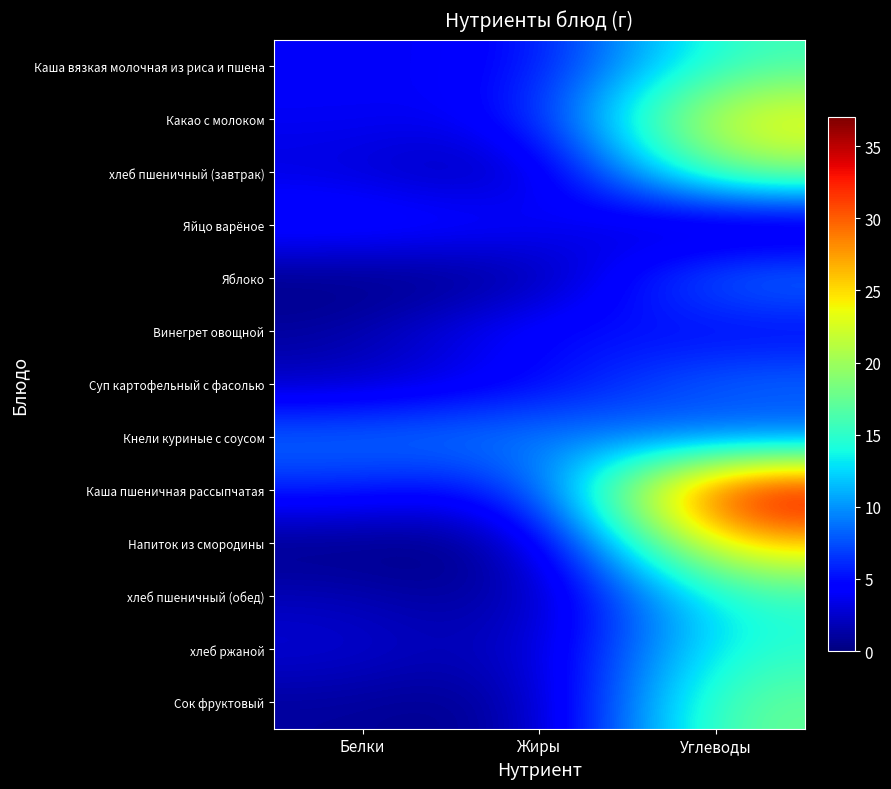

Rank the series at Углеводы from lowest to highest value.

Яйцо варёное, Винегрет овощной, Кнели куриные с соусом, Суп картофельный с фасолью, Яблоко, хлеб пшеничный (обед), хлеб ржаной, Каша вязкая молочная из риса и пшена, Сок фруктовый, хлеб пшеничный (завтрак), Какао с молоком, Напиток из смородины, Каша пшеничная рассыпчатая